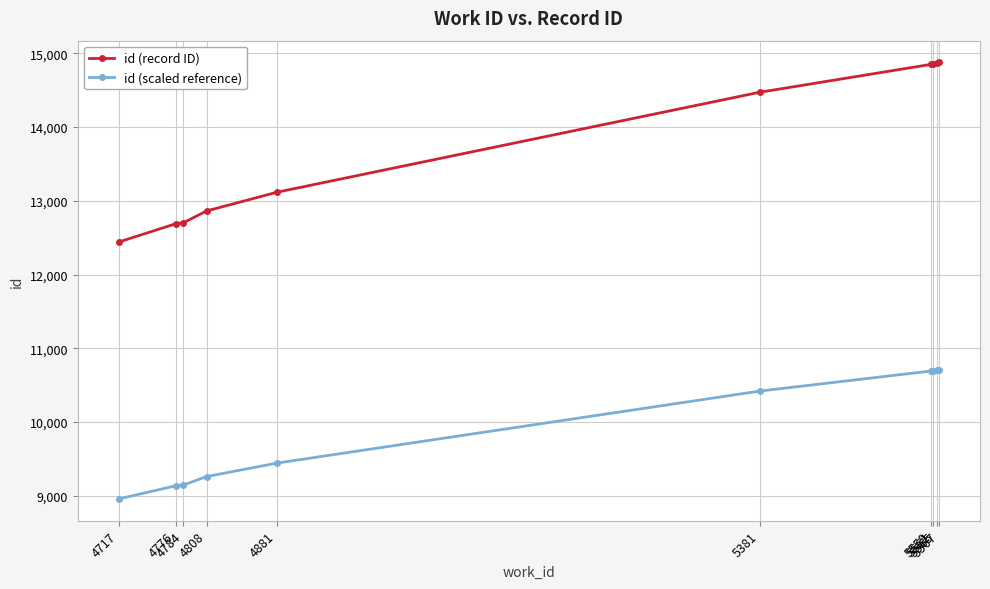

What is the greatest value displayed?

14876.0